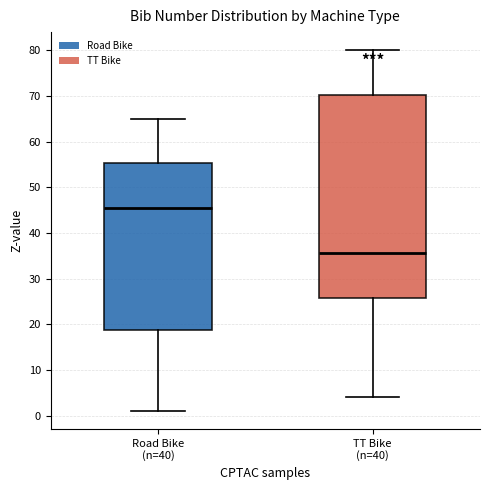

Which box's median line is the highest?

Road Bike (n=40)